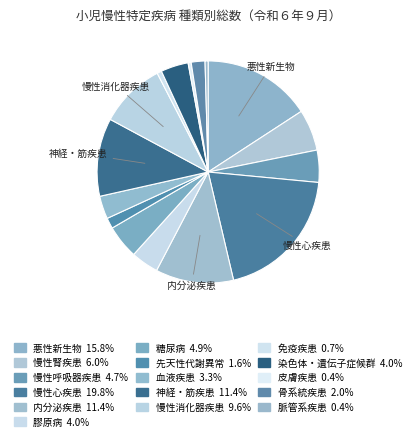

To the nearest percent, what is the difference between the 脈管系疾患 and 骨系統疾患 slice percentages?

2%